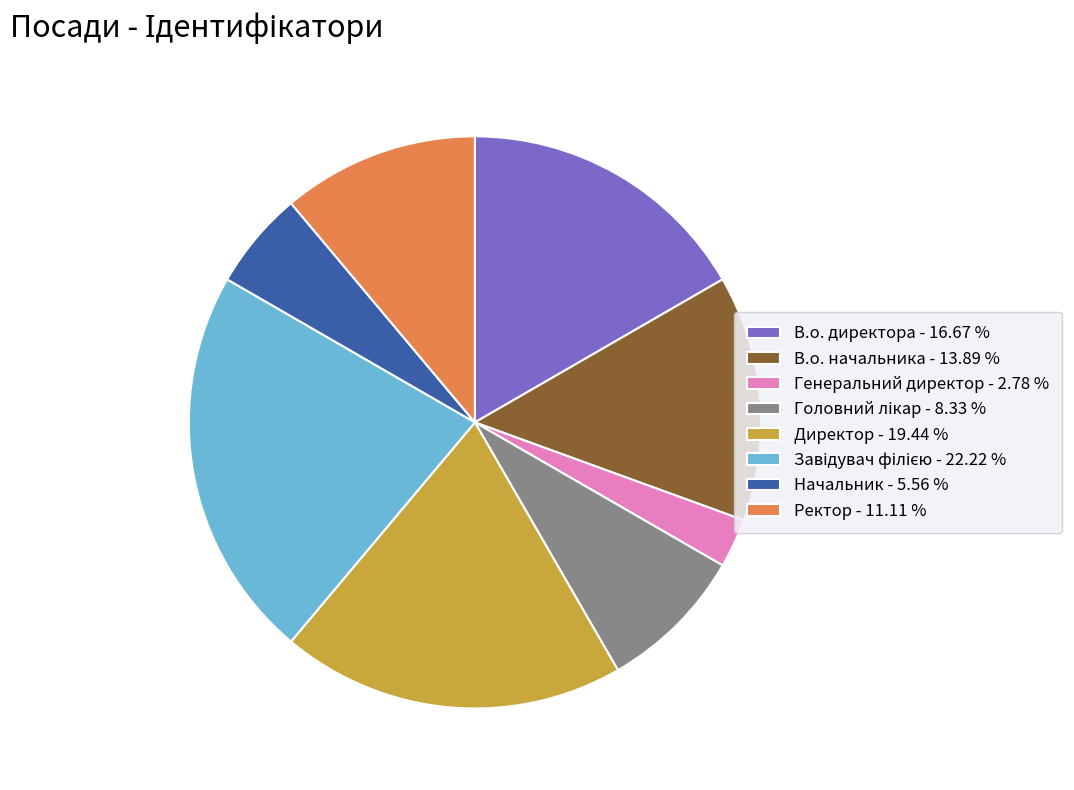

Combined, do Начальник - 5.56 % and Генеральний директор - 2.78 % account for over 50%?

No